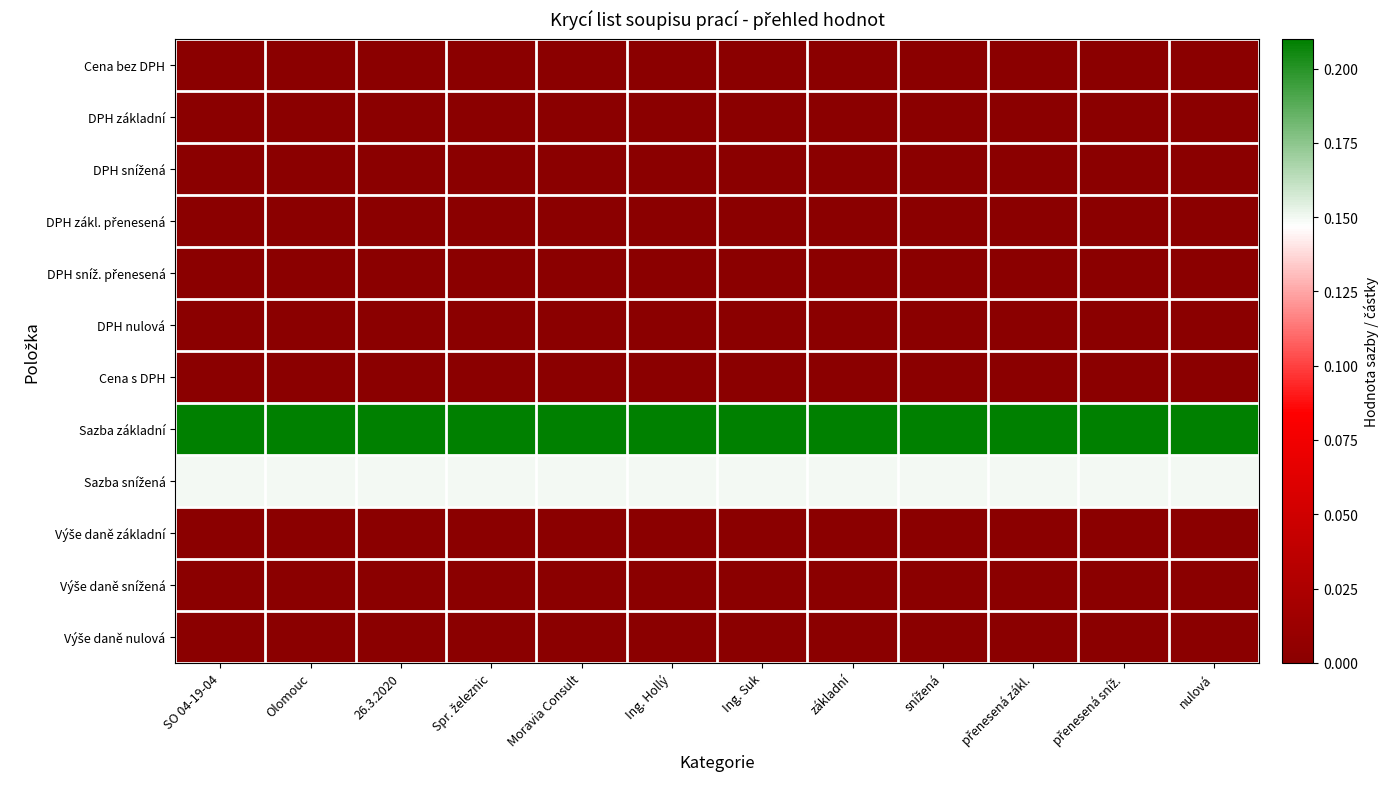

Between 26.3.2020 and Ing. Suk, which is larger?

26.3.2020